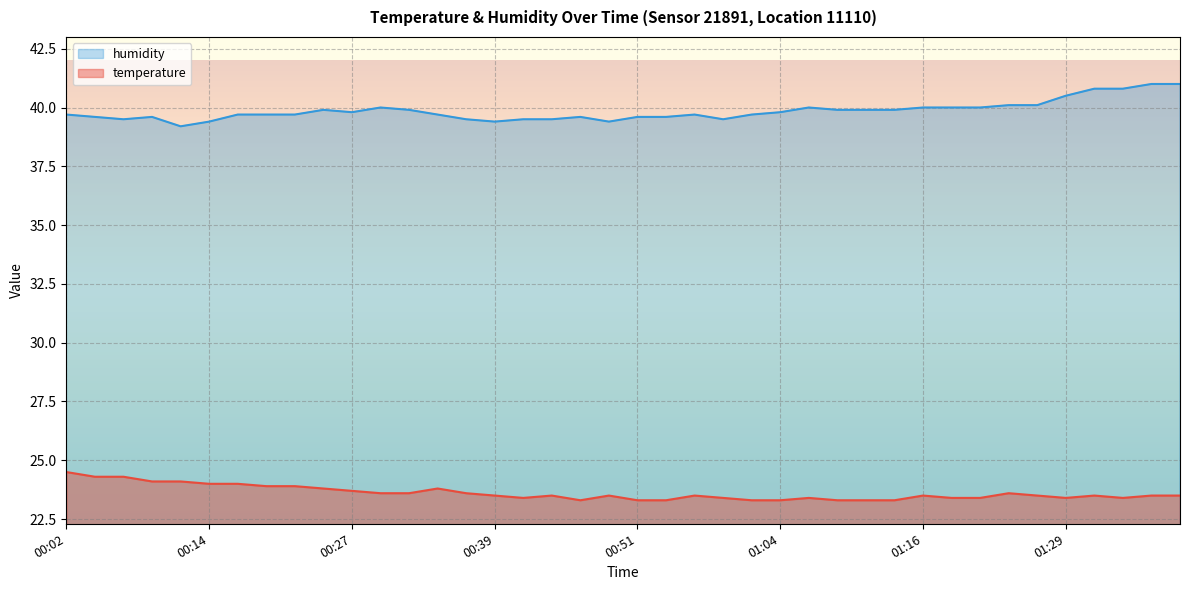

What position from the right is 00:24?

31